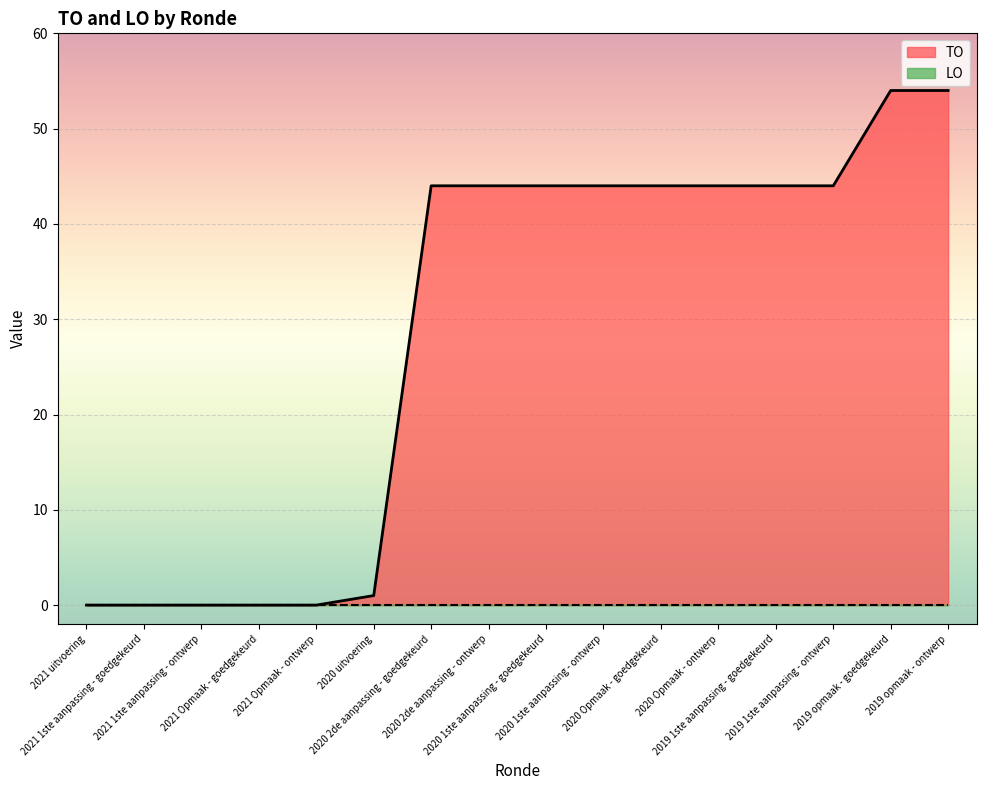

Which category has the highest value across all series?

2019 opmaak - goedgekeurd